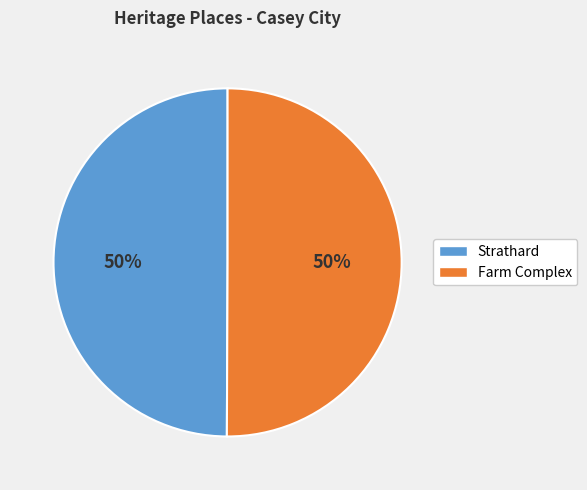

To the nearest percent, what is the combined percentage of Farm Complex and Strathard?

100%